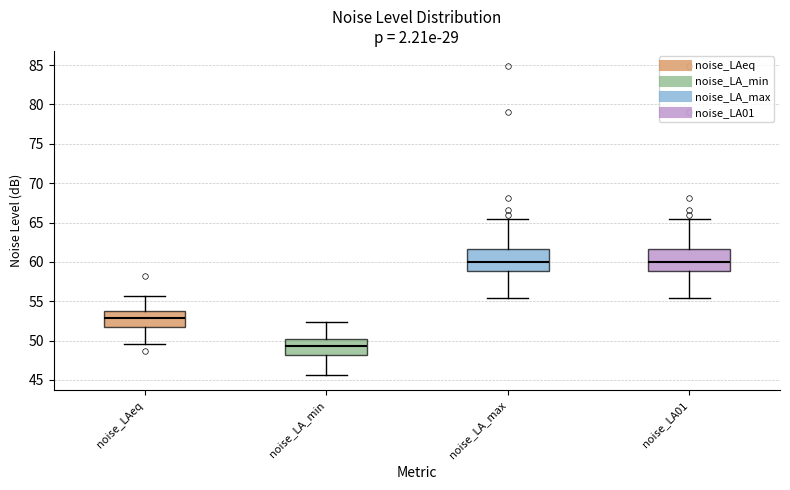

Reading left to right, read every box against the y-axis: the position of its median line, the range the box covers, and the ends of its whiskers. The values are not printed on the chart, so give them approximately, as read against the axis.

noise_LAeq: median 53.0, box 52.0 to 53.5, whiskers 49.5 to 55.5
noise_LA_min: median 49.5, box 48.0 to 50.5, whiskers 45.5 to 52.5
noise_LA_max: median 60.0, box 59.0 to 61.5, whiskers 55.5 to 65.5
noise_LA01: median 60.0, box 59.0 to 61.5, whiskers 55.5 to 65.5